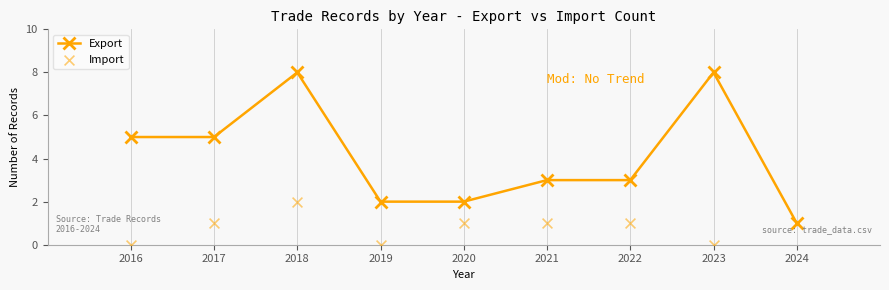

Is the value of Import at 2021 greater than the value of Export at 2021?

No